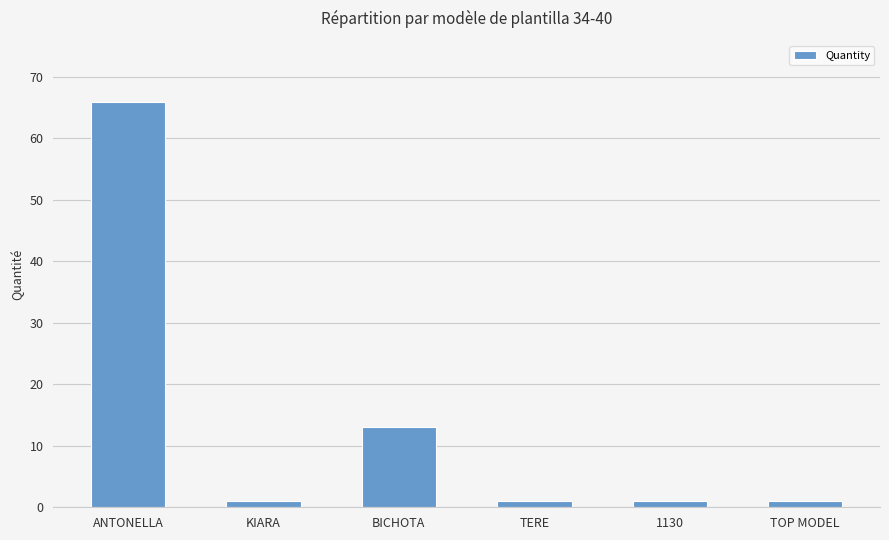

Reading right to left, list all the values displayed in this chart.

1	1	1	13	1	66